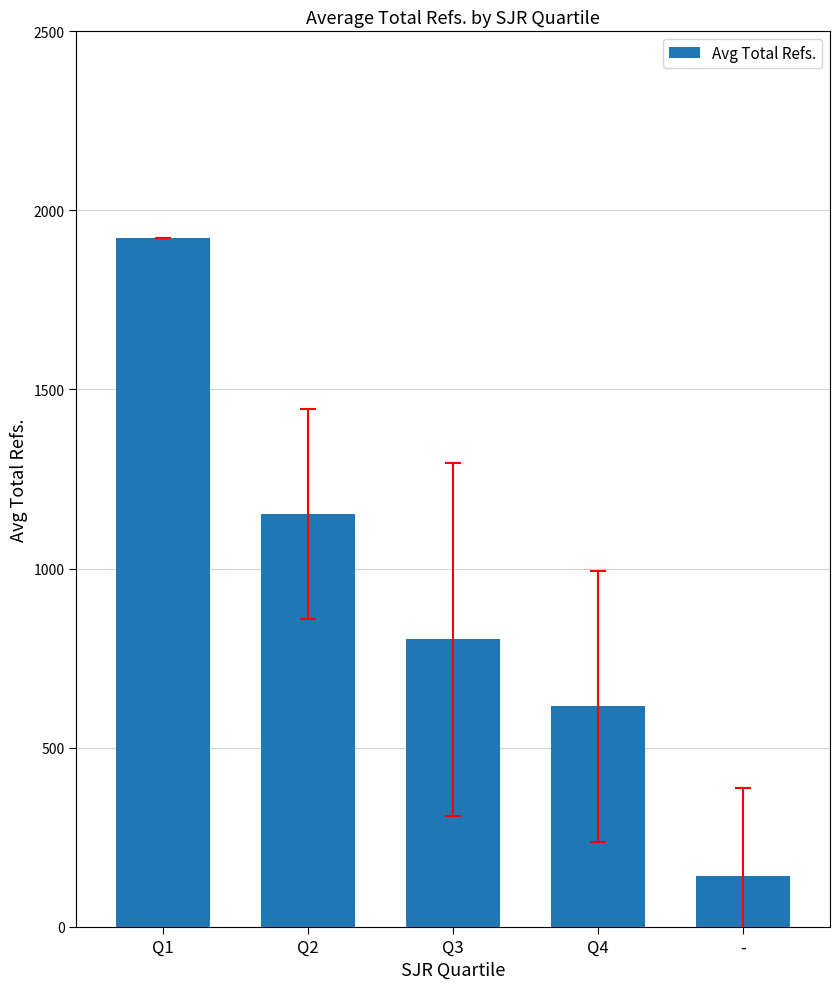

Rank the categories by value from highest to lowest.

Q1, Q2, Q3, Q4, -